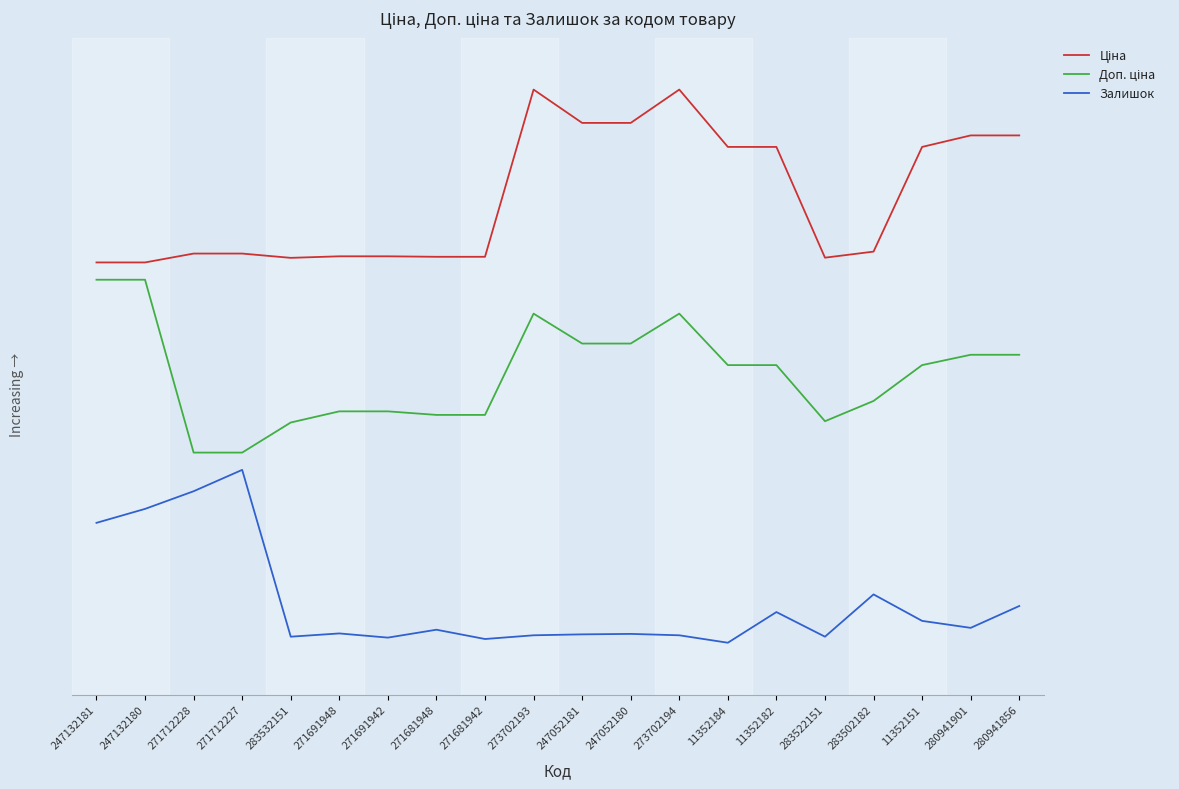

What is the label of the 2nd point from the left?

247132180